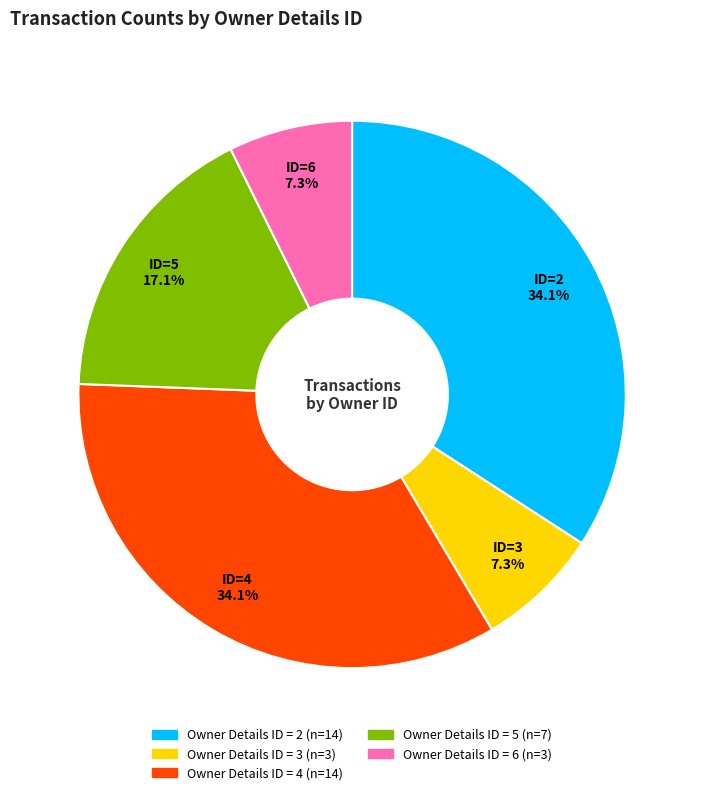

Is there a majority slice in this chart?

No